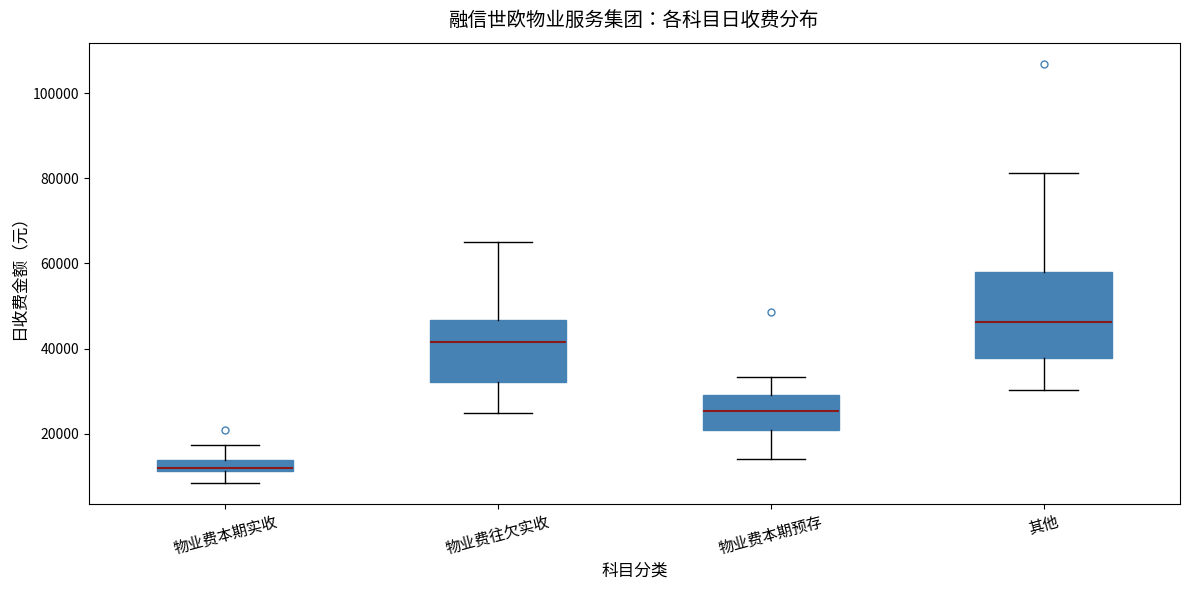

Which box has the lowest median line?

物业费本期实收